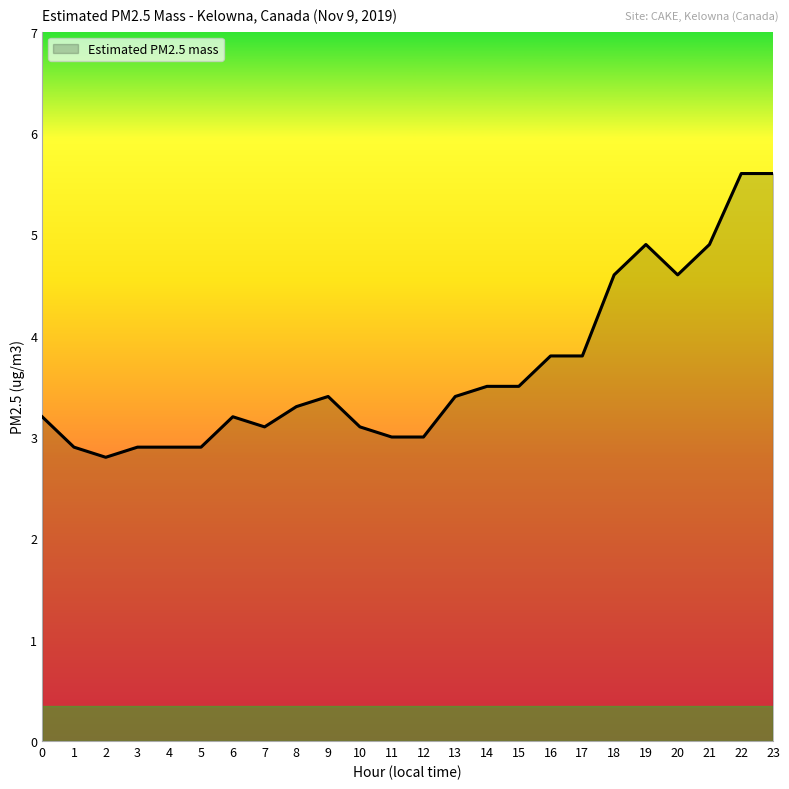

Reading right to left, extract all data points from this chart.

5.6	5.6	4.9	4.6	4.9	4.6	3.8	3.8	3.5	3.5	3.4	3.0	3.0	3.1	3.4	3.3	3.1	3.2	2.9	2.9	2.9	2.8	2.9	3.2